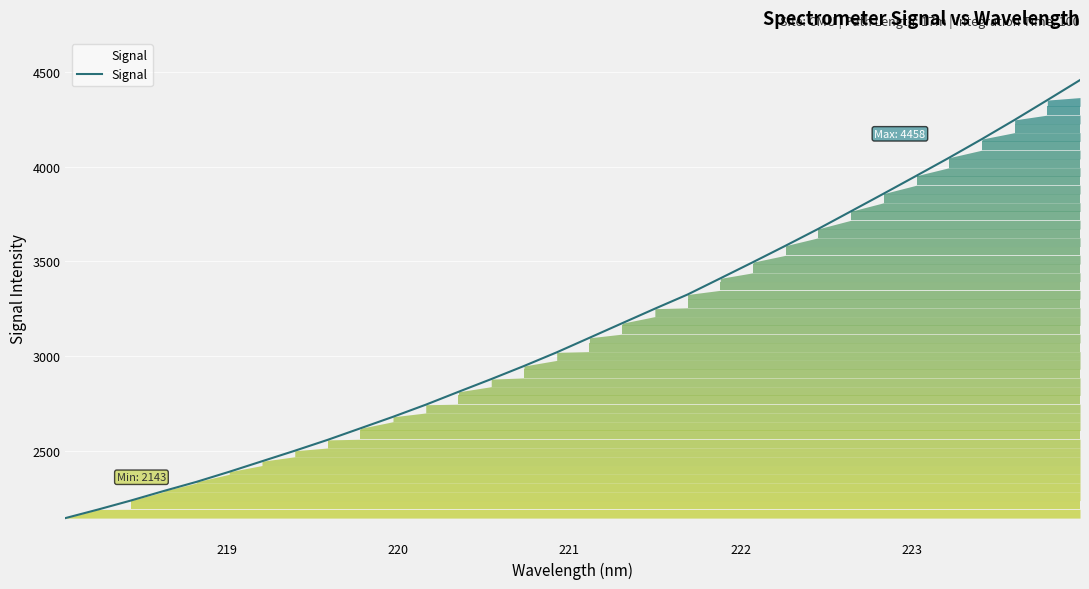

What is the smallest value displayed?

2143.3